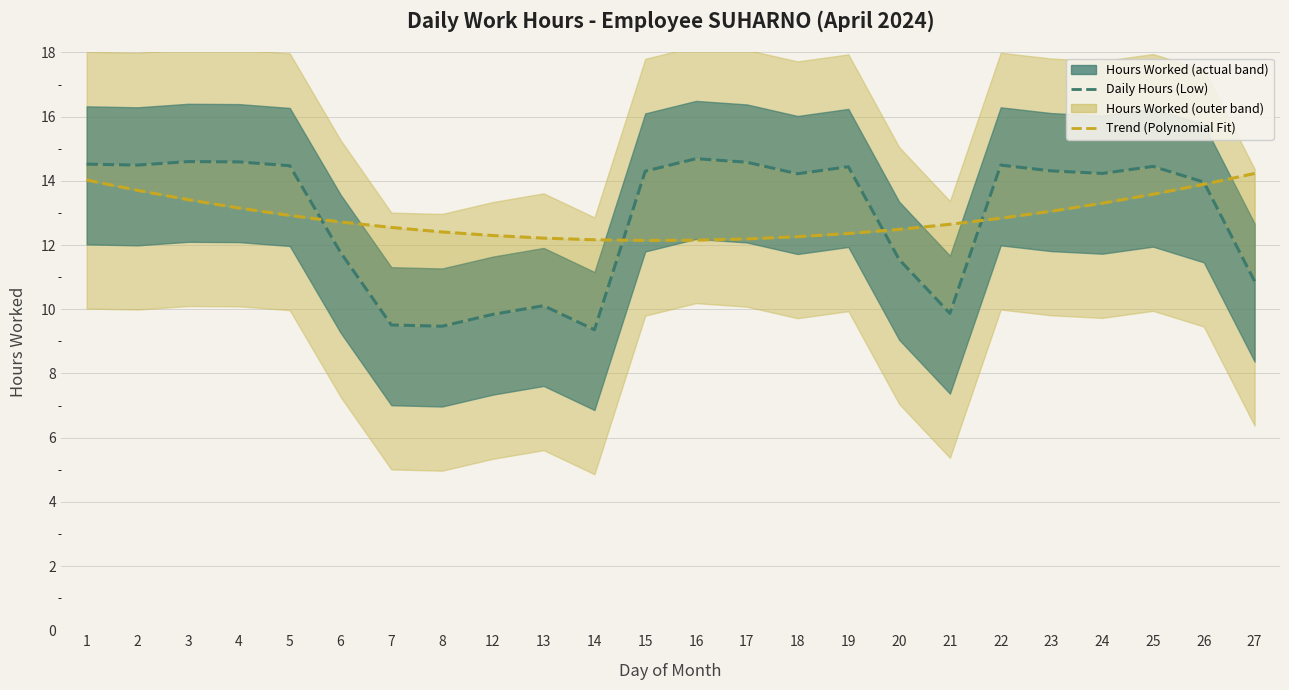

How many lines are shown in the chart?

2